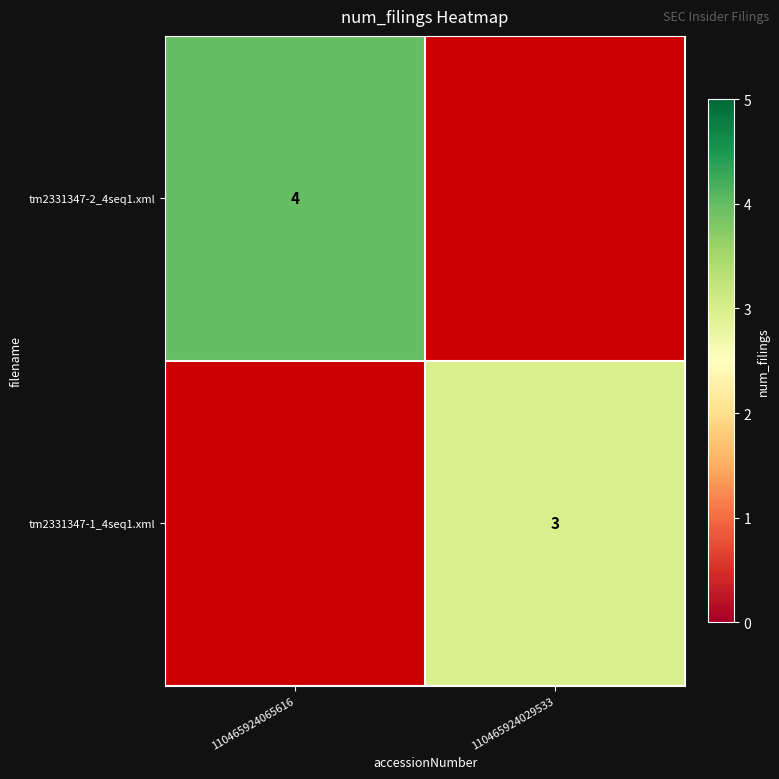

What is the smallest value displayed?

3.0